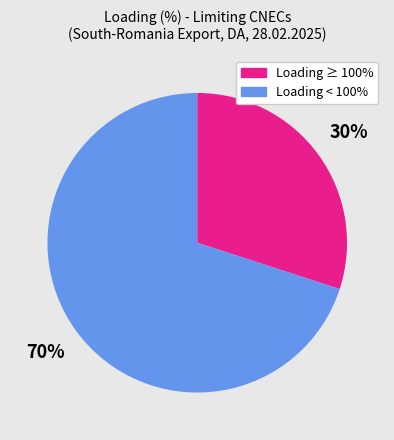

Between Loading < 100% and Loading ≥ 100%, which is larger?

Loading < 100%